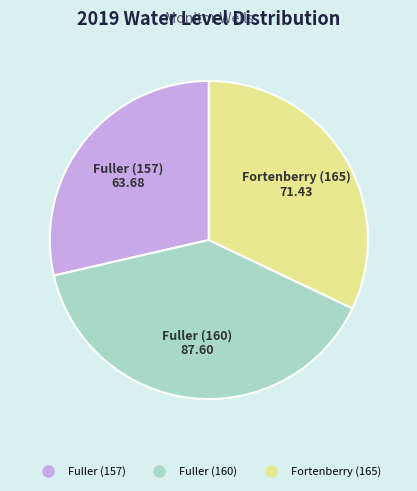

Is there a majority slice in this chart?

No